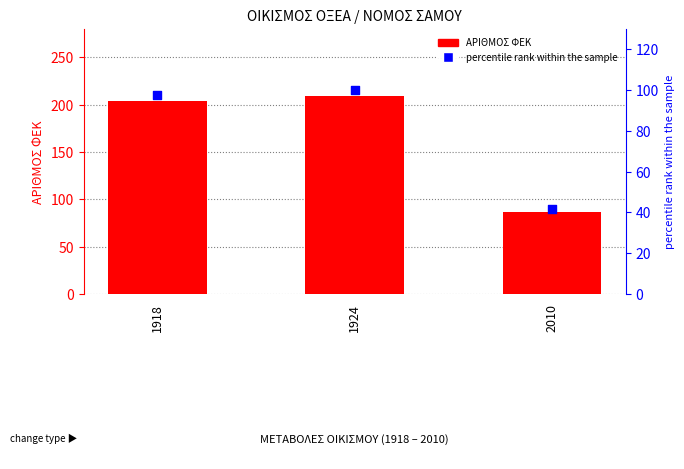

Which series has the widest spread of Y values?

ΑΡΙΘΜΟΣ ΦΕΚ